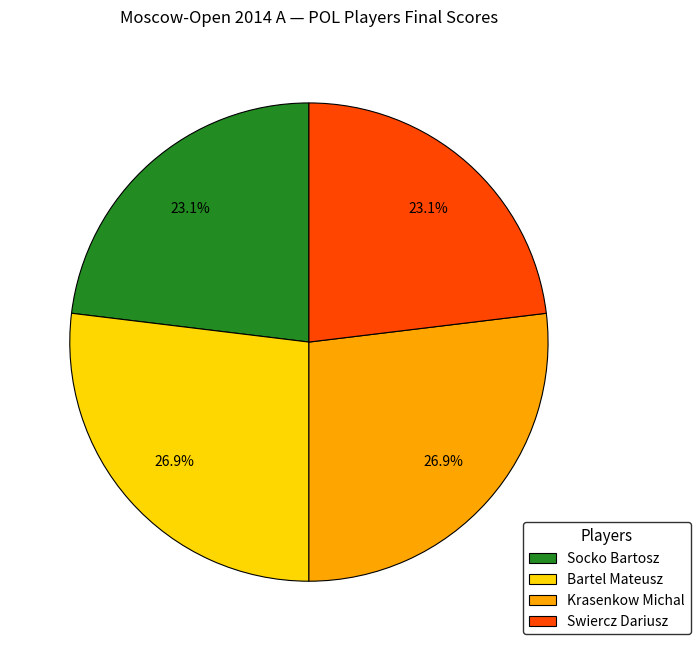

What is the ratio of the value at Krasenkow Michal to the value at Swiercz Dariusz?

1.2